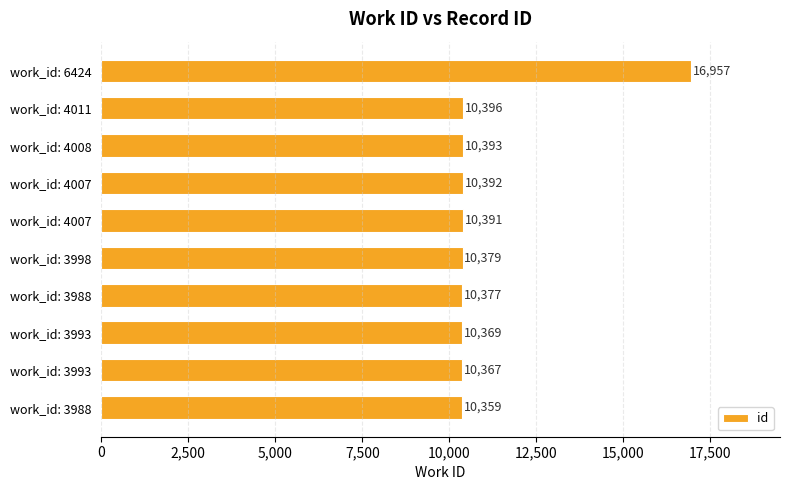

How many series are shown in this chart?

1